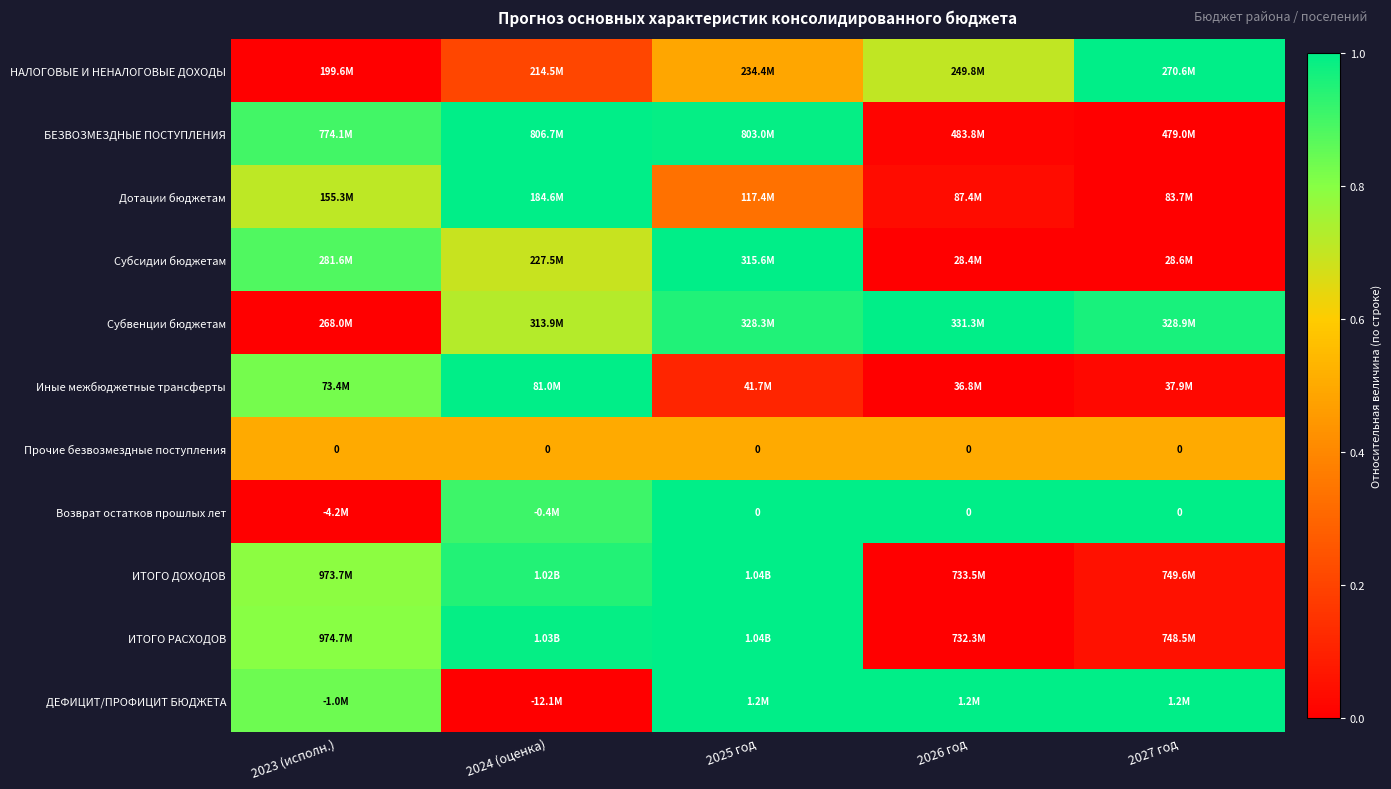

The ИТОГО РАСХОДОВ series shows 1.1 at 2023 (исполн.). True or false?

False